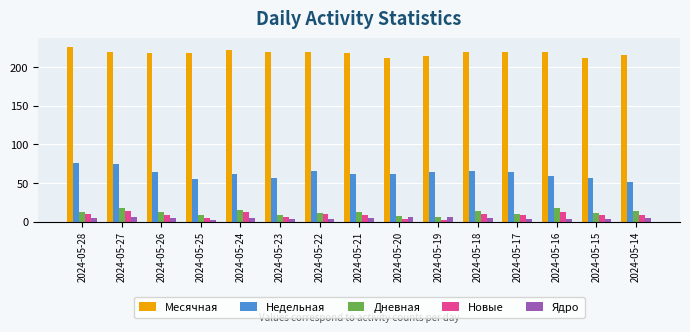

True or false: Недельная has a value of 64 at 2024-05-17.

True